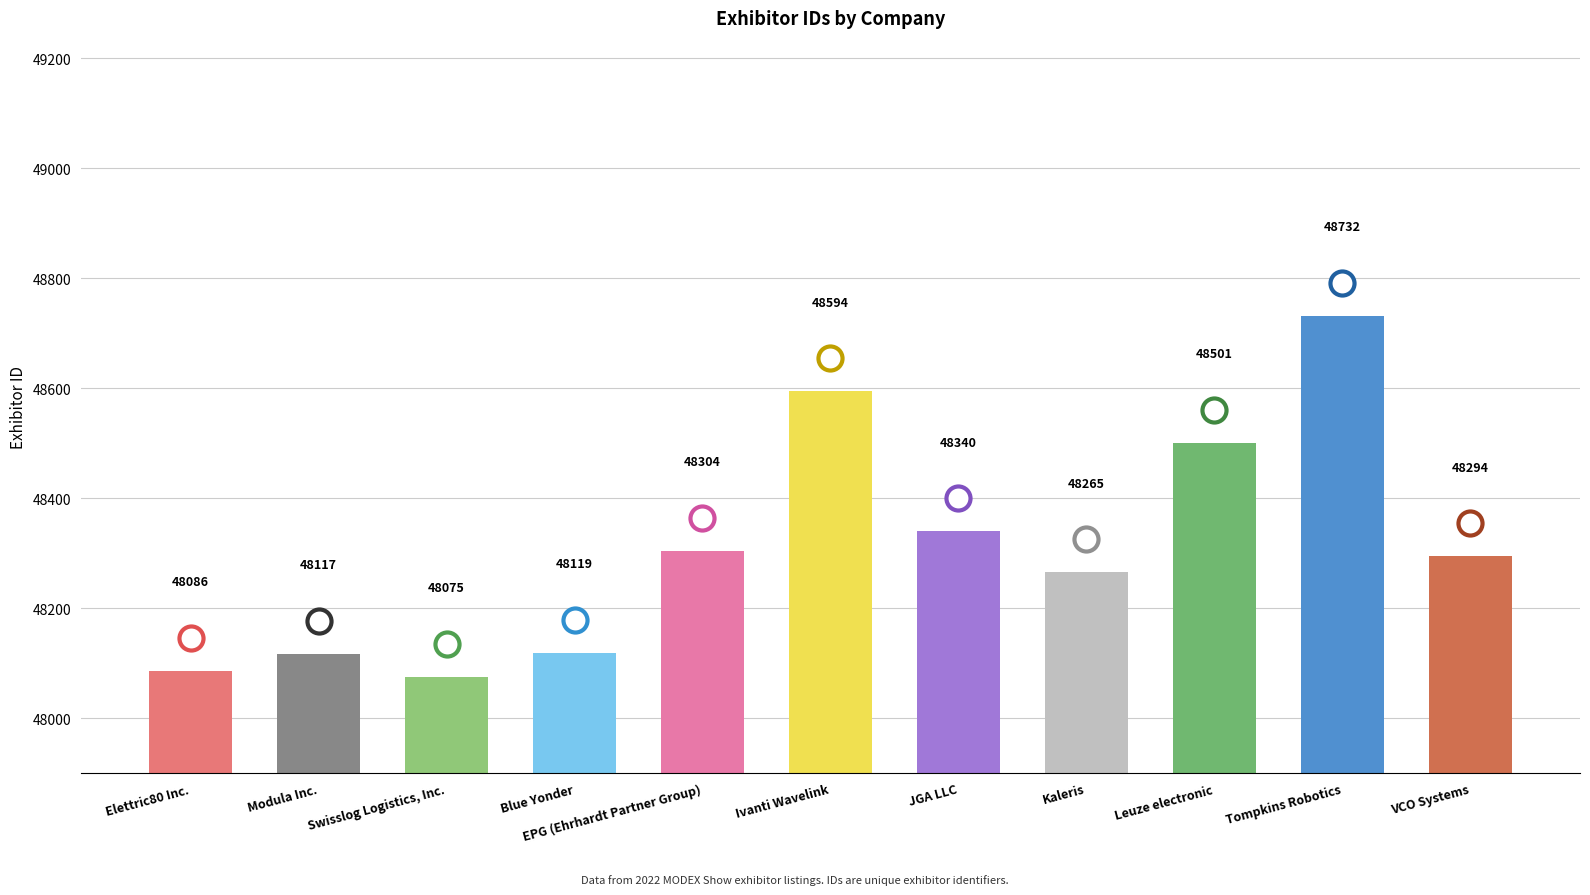

Which has a higher value, Blue Yonder or EPG (Ehrhardt Partner Group)?

EPG (Ehrhardt Partner Group)